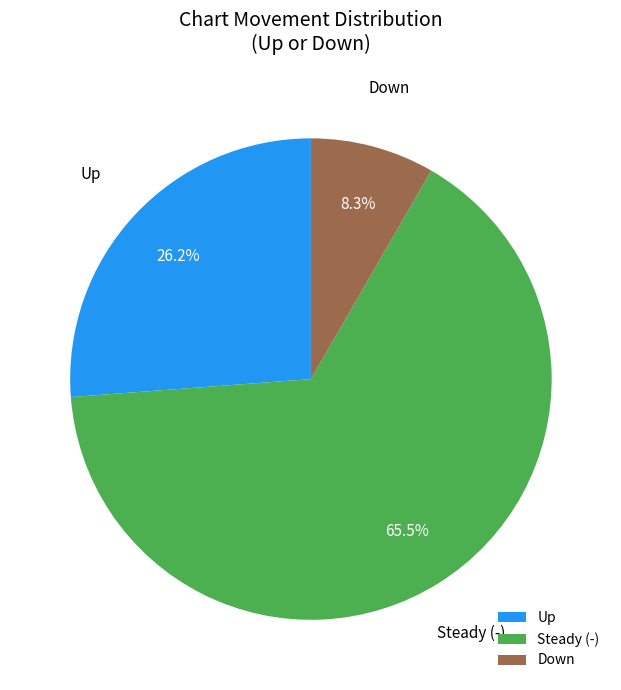

Which has a higher value, Steady (-) or Down?

Steady (-)